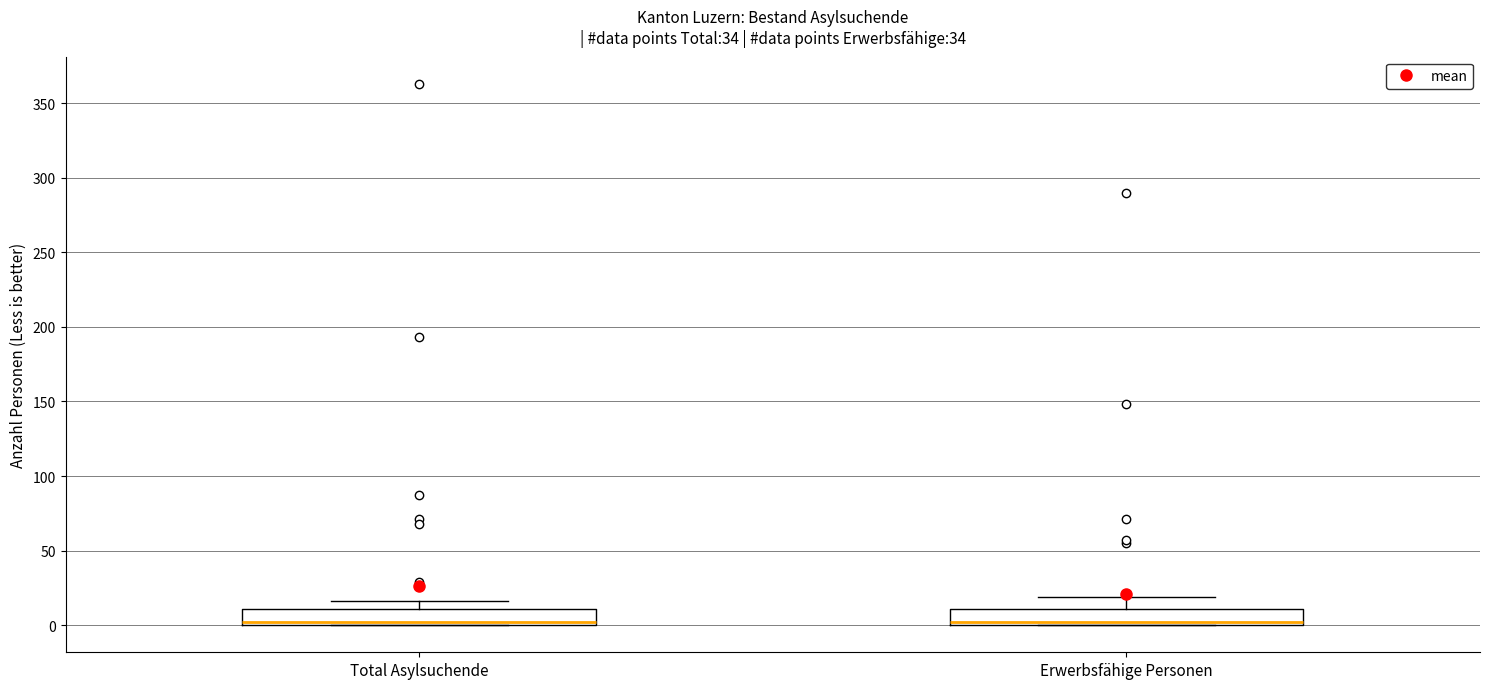

Reading left to right, transcribe this box plot: for each box, give where its median line is, the range the box spans, and where its two whiskers end, as read against the y-axis. The values are not printed on the chart, so give them approximately, as read against the axis.

Total Asylsuchende: median 0 (just above the box's lower edge), box 0 to 10, whiskers 0 to 15
Erwerbsfähige Personen: median 0 (just above the box's lower edge), box 0 to 10, whiskers 0 to 20